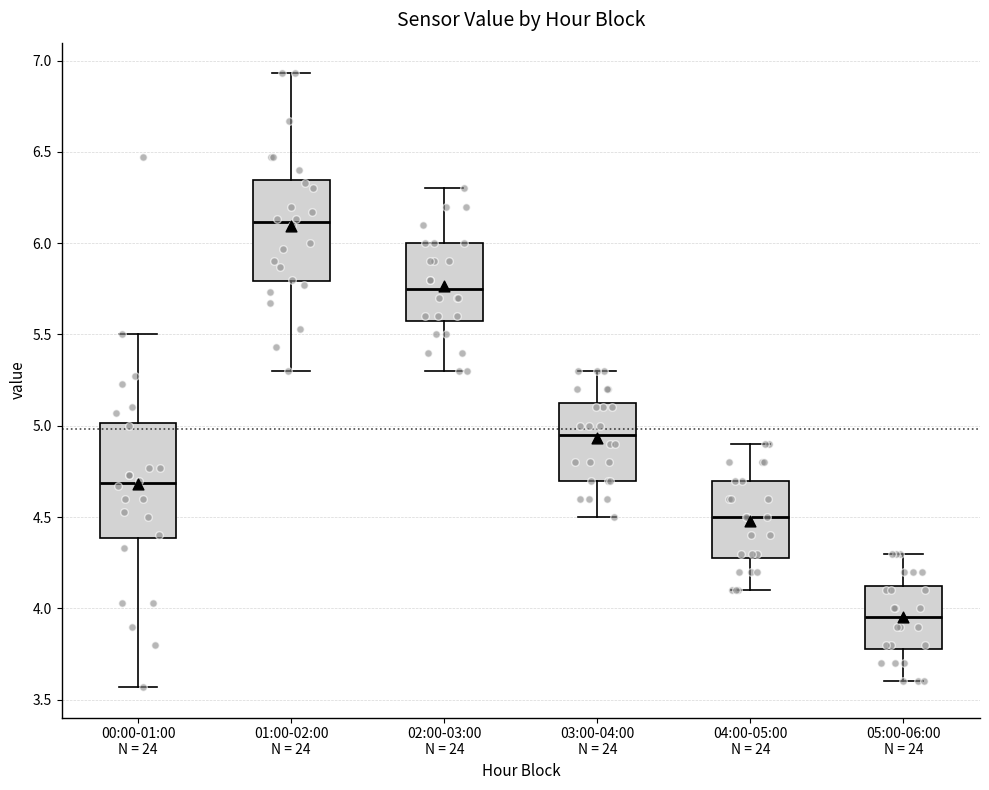

Which box has the highest median line?

01:00-02:00 N = 24